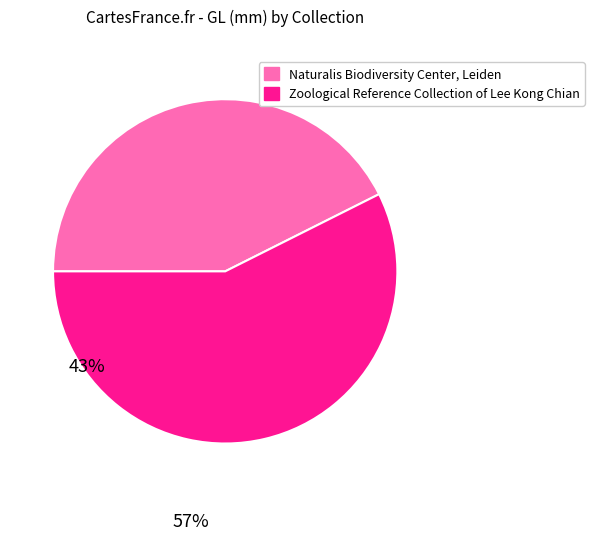

Does Zoological Reference Collection of Lee Kong Chian represent more than half of the total?

Yes